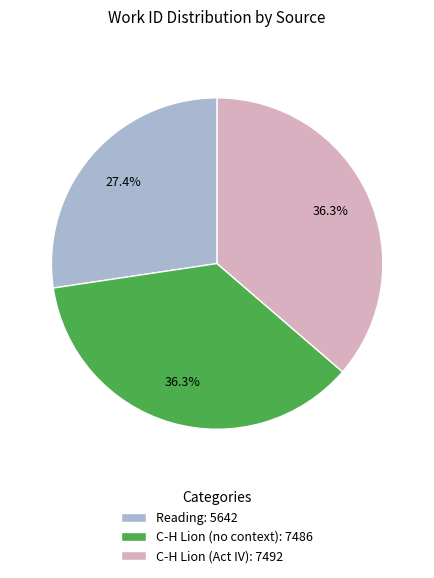

What is the total percentage of C-H Lion (no context) and C-H Lion (Act IV)?

72.6%